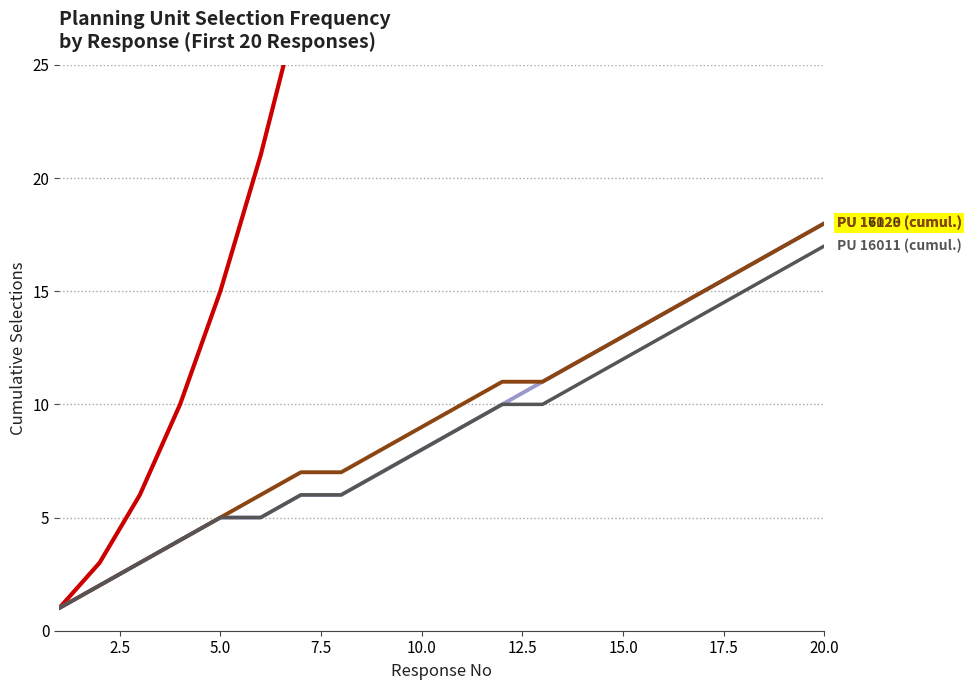

What are all the series names shown in the legend?

Response No (cumul.), PU 16120 (cumul.), PU 17023 (cumul.), PU 16011 (cumul.)